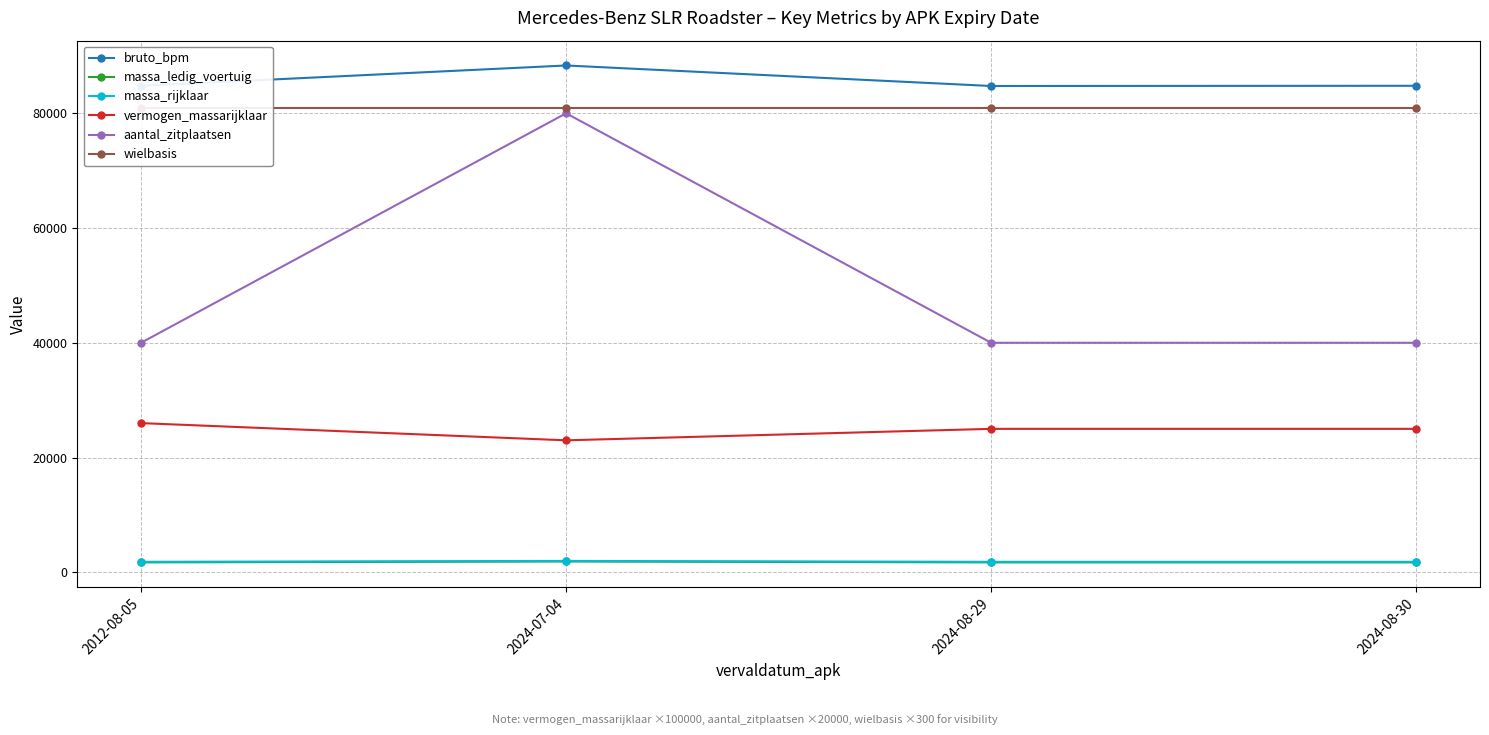

Which series changed the most between 2012-08-05 and 2024-08-29?

vermogen_massarijklaar